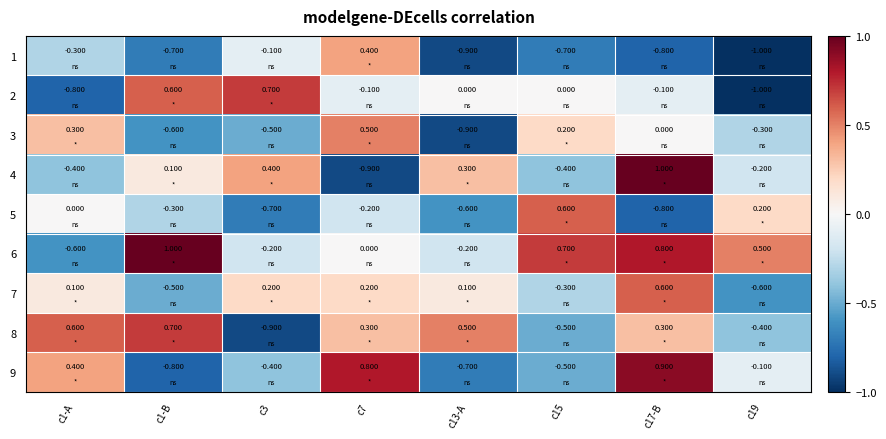

Is the value of 1 at c1-B greater than the value of 7 at c19?

No